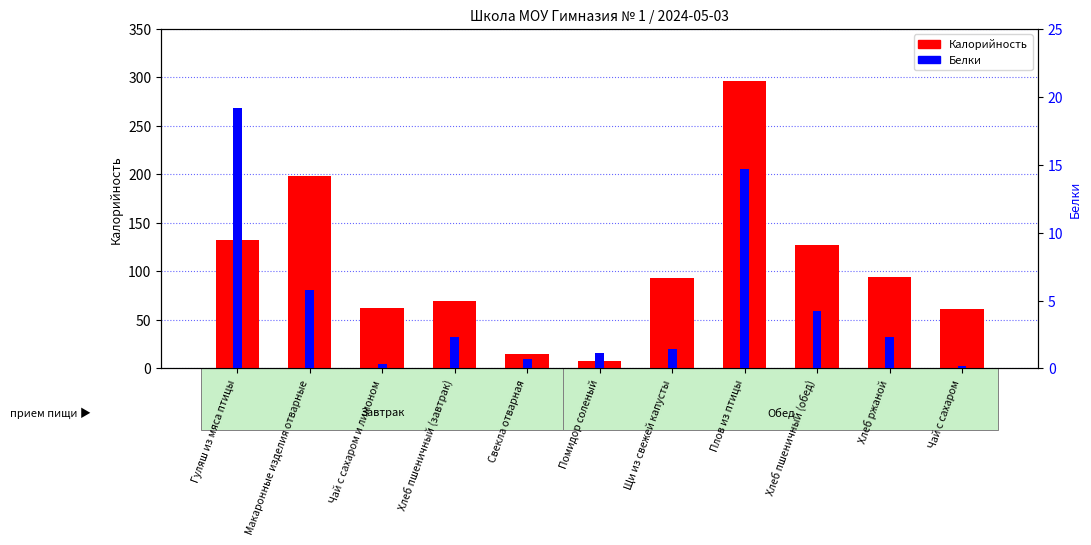

At which label does Белки reach its minimum?

Чай с сахаром